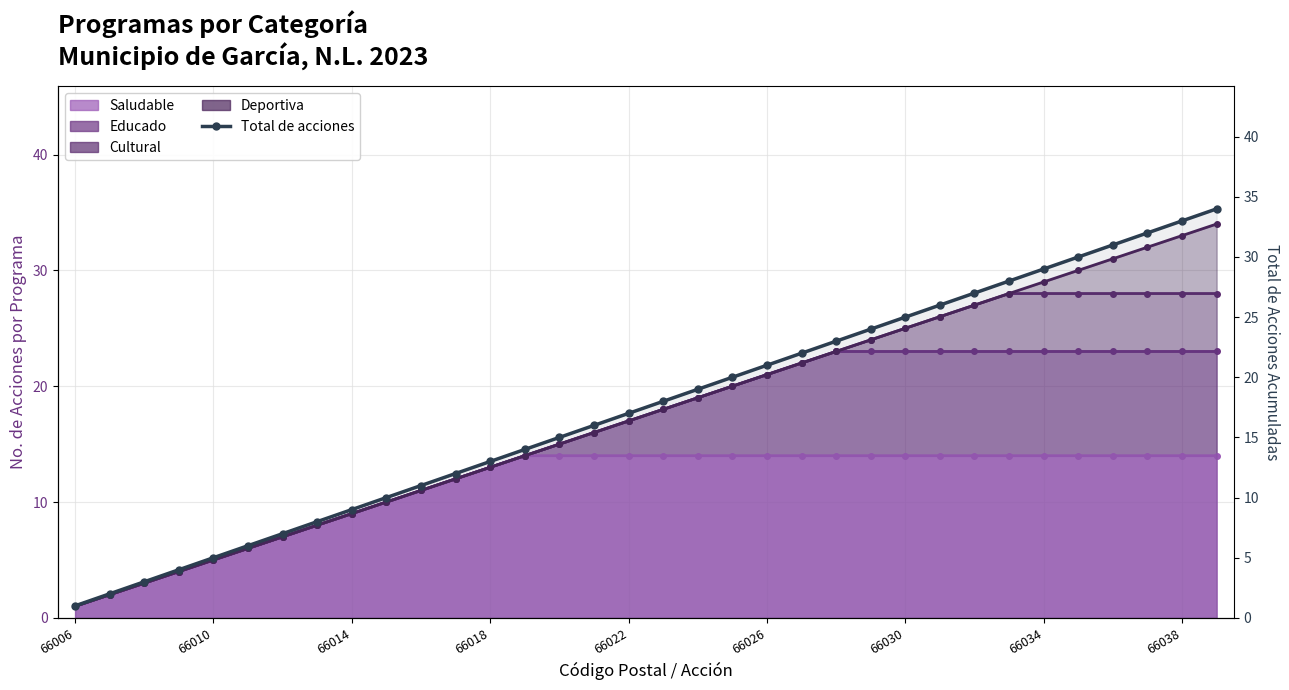

What is the value of the 29th point from the left?

29